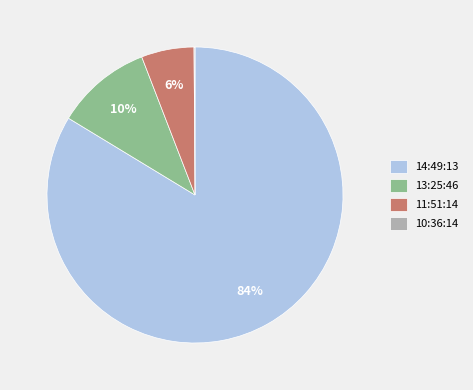

Which has a higher value, 13:25:46 or 11:51:14?

13:25:46